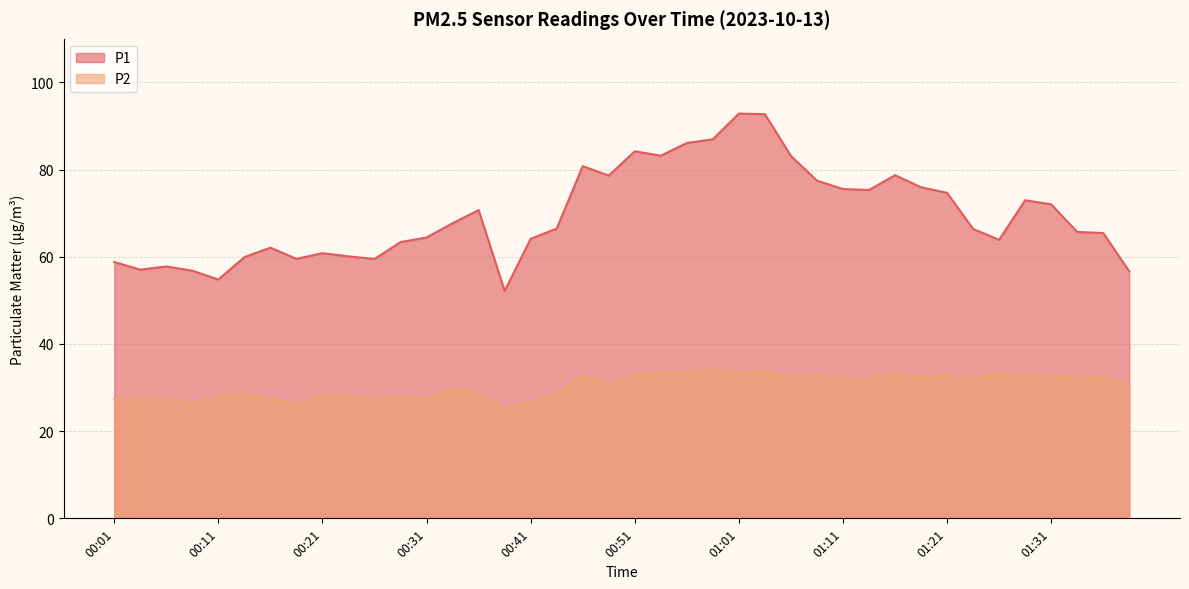

What is the difference between the highest and lowest values at 00:44?

38.0